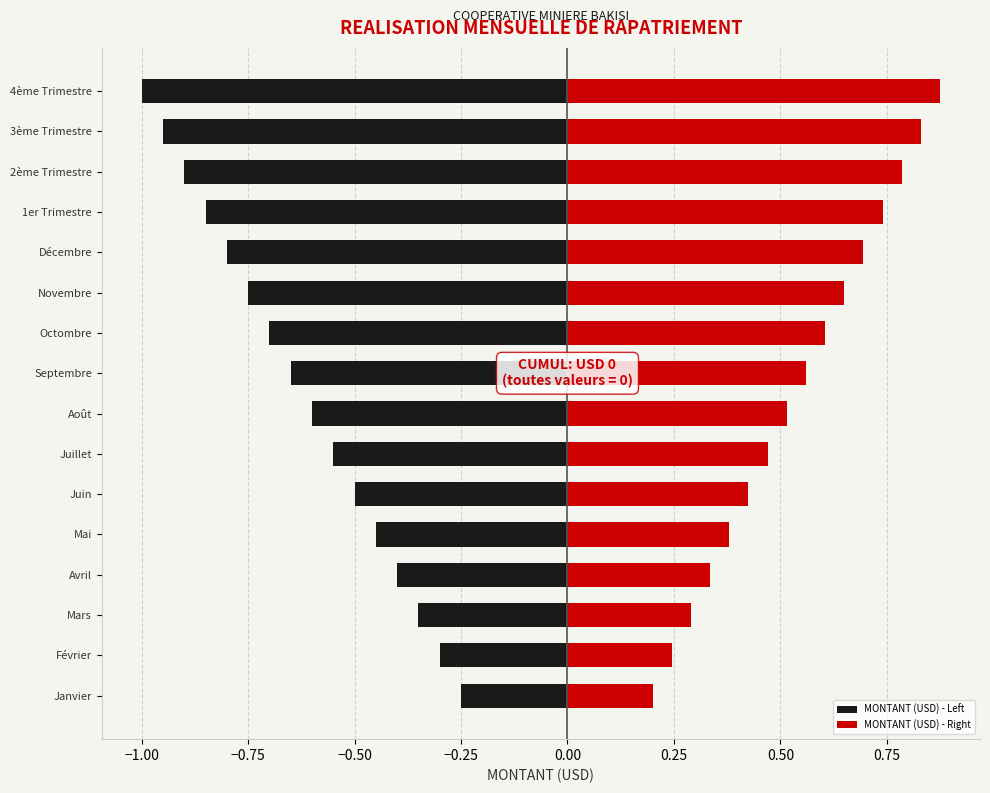

Reading left to right, transcribe all the data shown in this chart.

MONTANT (USD) - Left: -0.2	-0.3	-0.3	-0.4	-0.5	-0.5	-0.6	-0.6	-0.7	-0.7	-0.8	-0.8	-0.9	-0.9	-1.0	-1.0
MONTANT (USD) - Right: 0.2	0.2	0.3	0.3	0.4	0.4	0.5	0.5	0.6	0.6	0.6	0.7	0.7	0.8	0.8	0.9